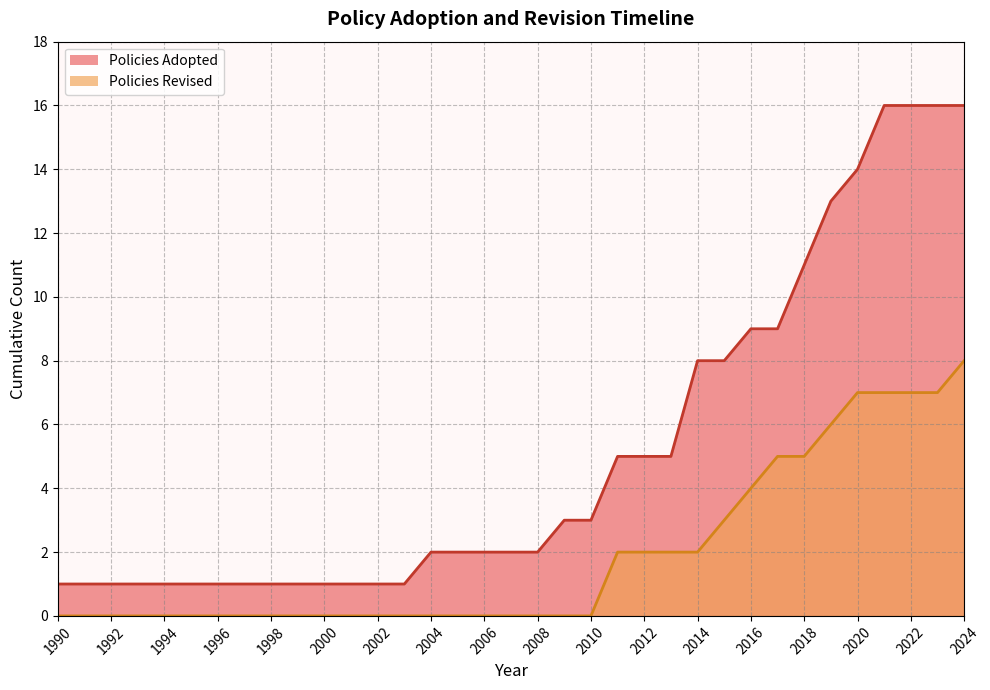

True or false: Revised (line) and Adopted (line) cross at least once.

False